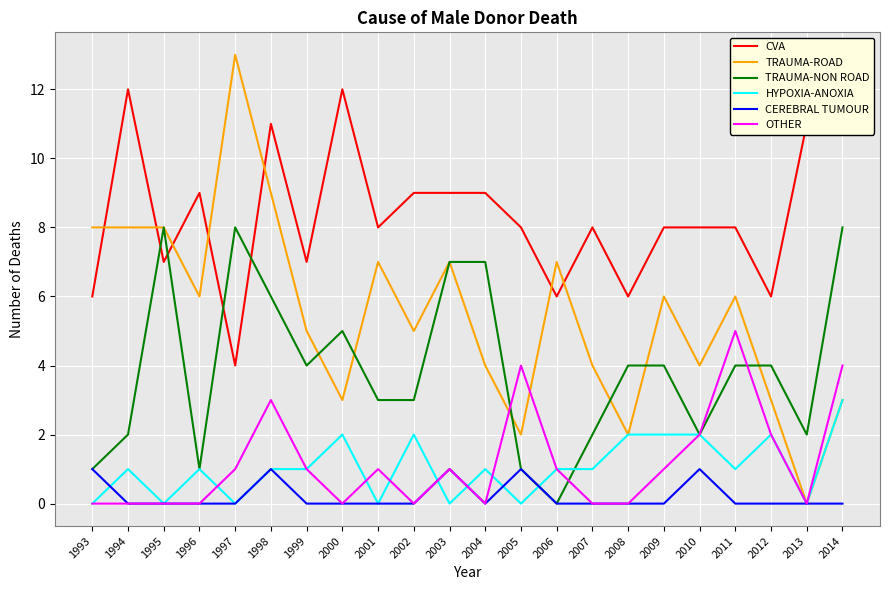

How many categories are shown in the chart?

22